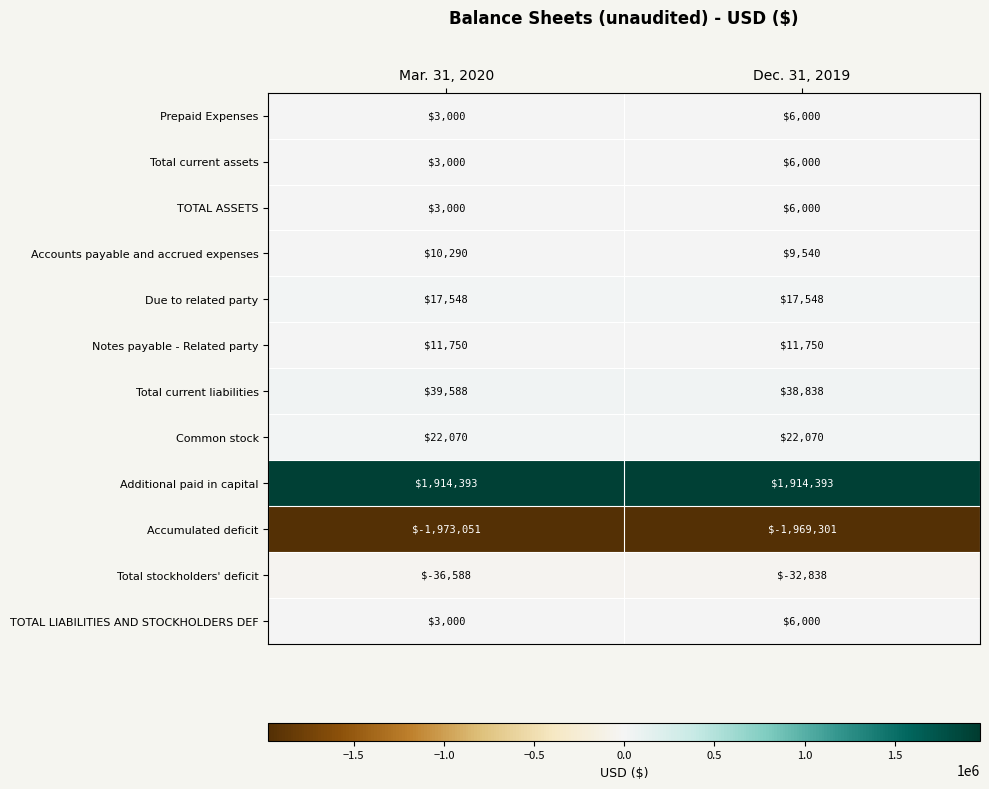

Reading left to right, what are all the values shown in this chart?

Prepaid Expenses: 3000	6000
Total current assets: 3000	6000
TOTAL ASSETS: 3000	6000
Accounts payable and accrued expenses: 10290	9540
Due to related party: 17548	17548
Notes payable - Related party: 11750	11750
Total current liabilities: 39588	38838
Common stock: 22070	22070
Additional paid in capital: 1914393	1914393
Accumulated deficit: -1973051	-1969301
Total stockholders' deficit: -36588	-32838
TOTAL LIABILITIES AND STOCKHOLDERS DEF: 3000	6000